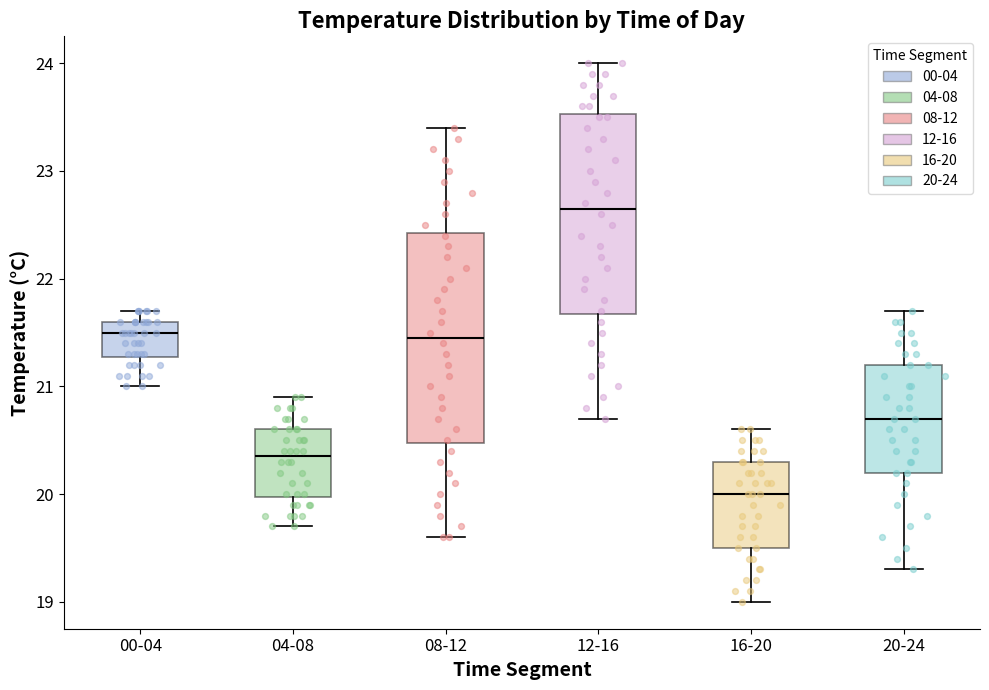

Where is the lower edge of the box for 12-16 on the y-axis? The values are not printed on the chart, so give them approximately, as read against the axis.

21.7